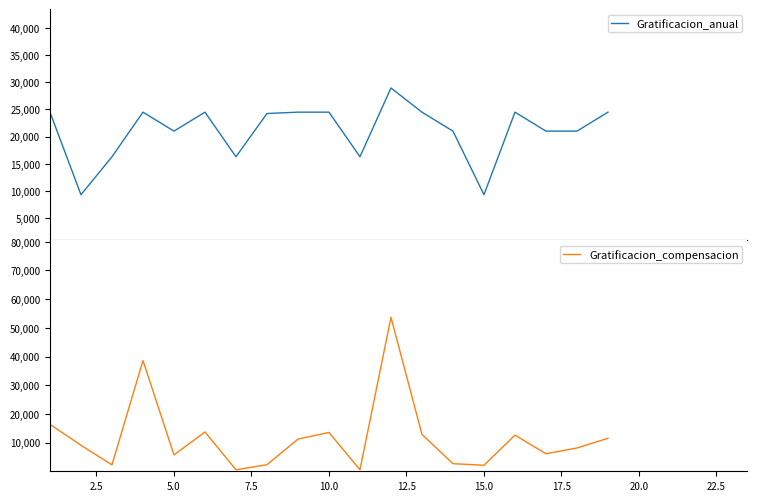

What is the highest value of the Gratificacion_anual series?

28935.4